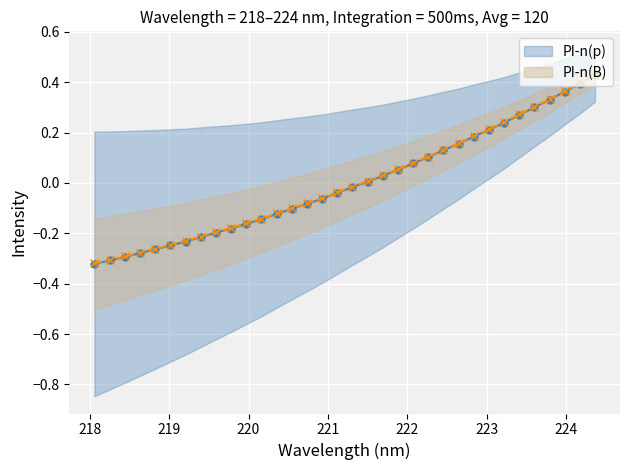

Reading left to right, extract all data points from this chart.

PI-n(p) line: -0.3	-0.3	-0.3	-0.3	-0.3	-0.2	-0.2	-0.2	-0.2	-0.2	-0.2	-0.1	-0.1	-0.1	-0.1	-0.1	-0.0	-0.0	0.0	0.0	0.1	0.1	0.1	0.1	0.2	0.2	0.2	0.2	0.3	0.3	0.3	0.4	0.4	0.4
PI-n(B) line: -0.3	-0.3	-0.3	-0.3	-0.3	-0.2	-0.2	-0.2	-0.2	-0.2	-0.2	-0.1	-0.1	-0.1	-0.1	-0.1	-0.0	-0.0	0.0	0.0	0.1	0.1	0.1	0.1	0.2	0.2	0.2	0.2	0.3	0.3	0.3	0.4	0.4	0.4